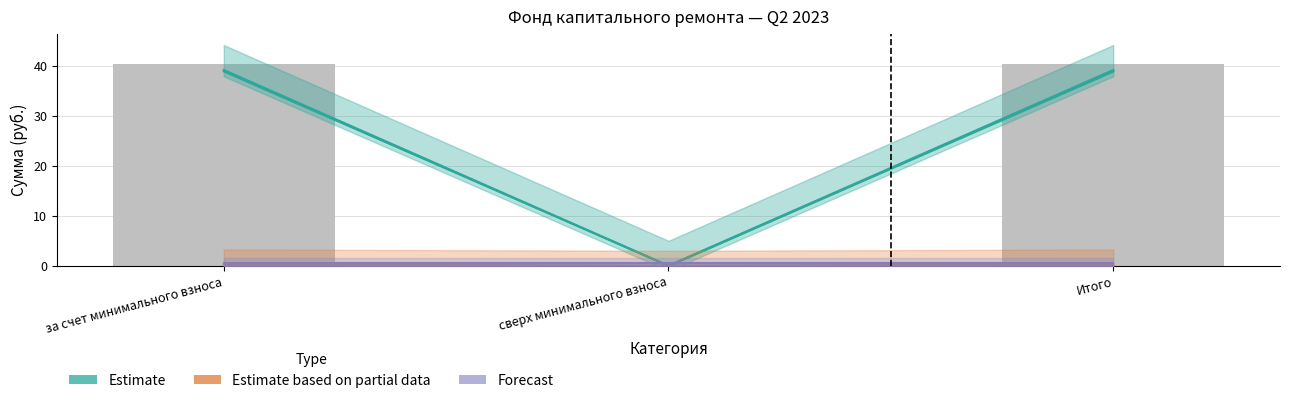

What is the average value?

27.0